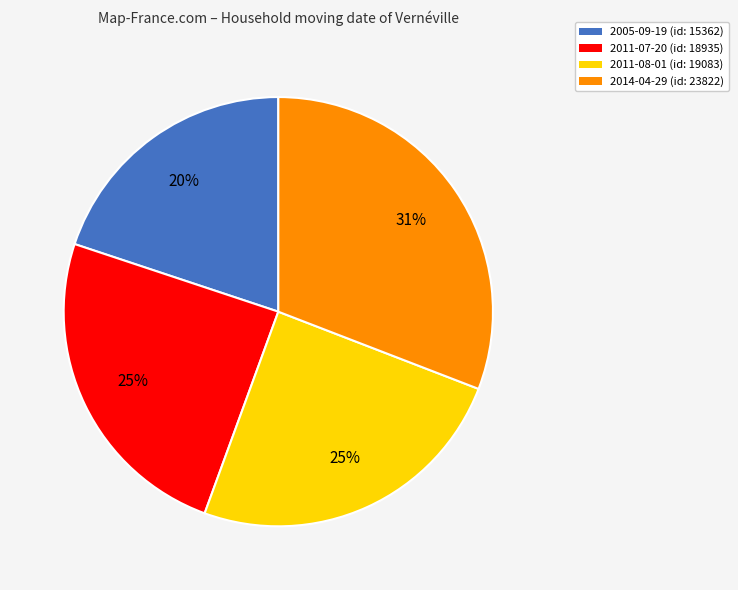

Combined, do 2005-09-19 (id: 15362) and 2011-07-20 (id: 18935) account for over 50%?

No